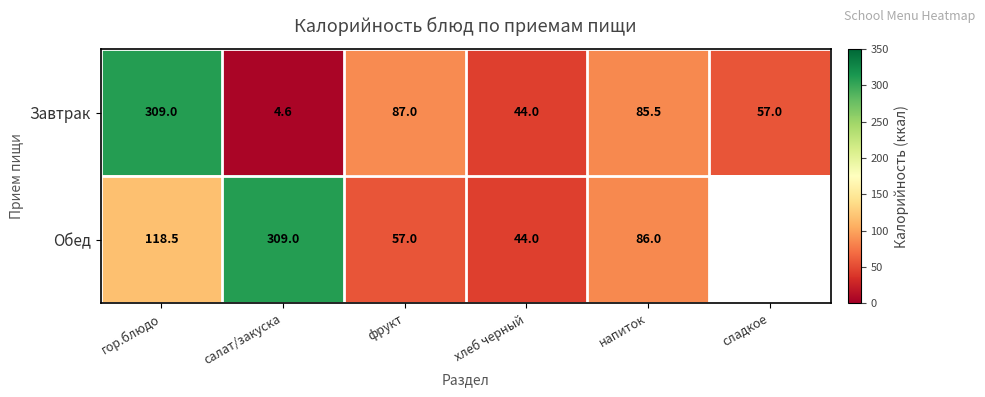

What is the difference between the Завтрак values at гор.блюдо and фрукт?

222.0